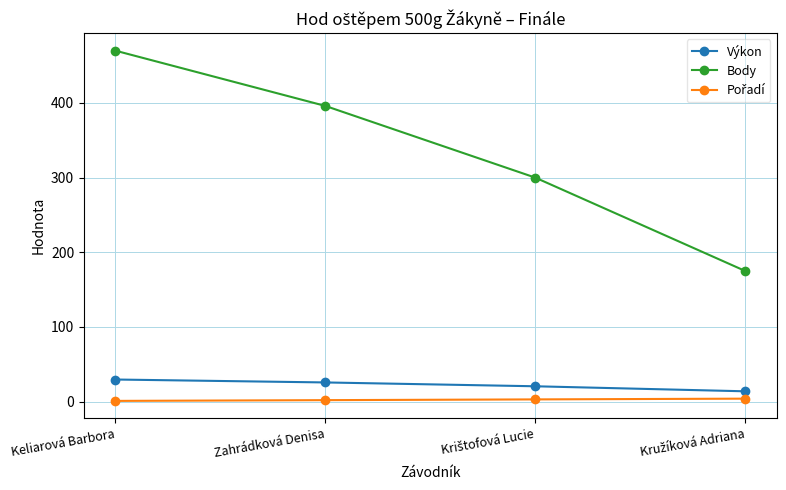

How many data points does each series have?

4